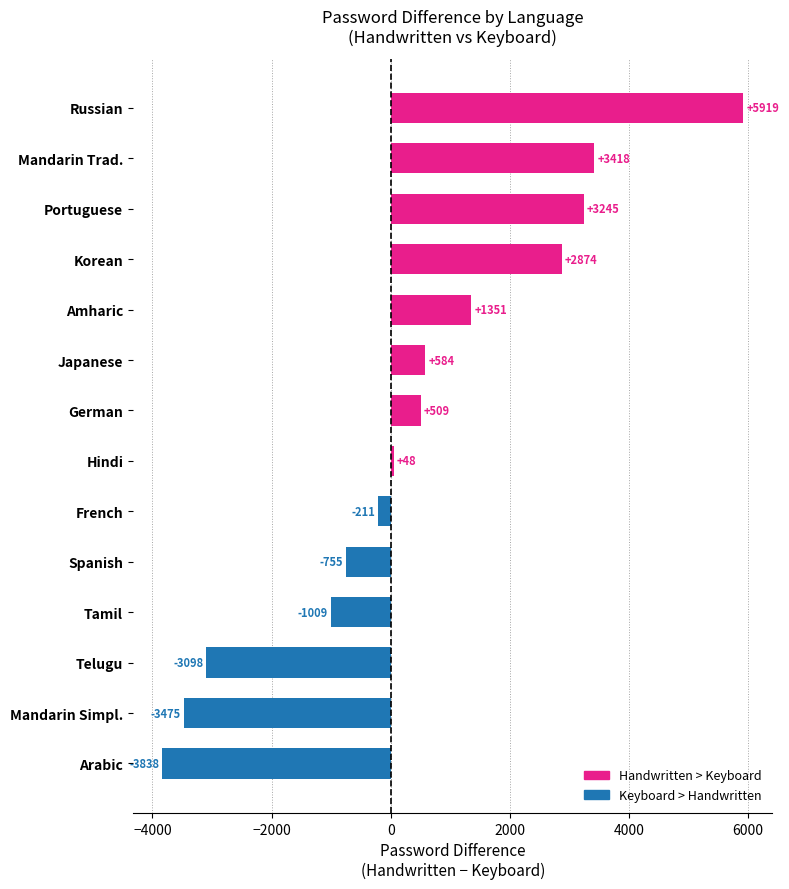

True or false: the data shows 584 at Japanese.

True